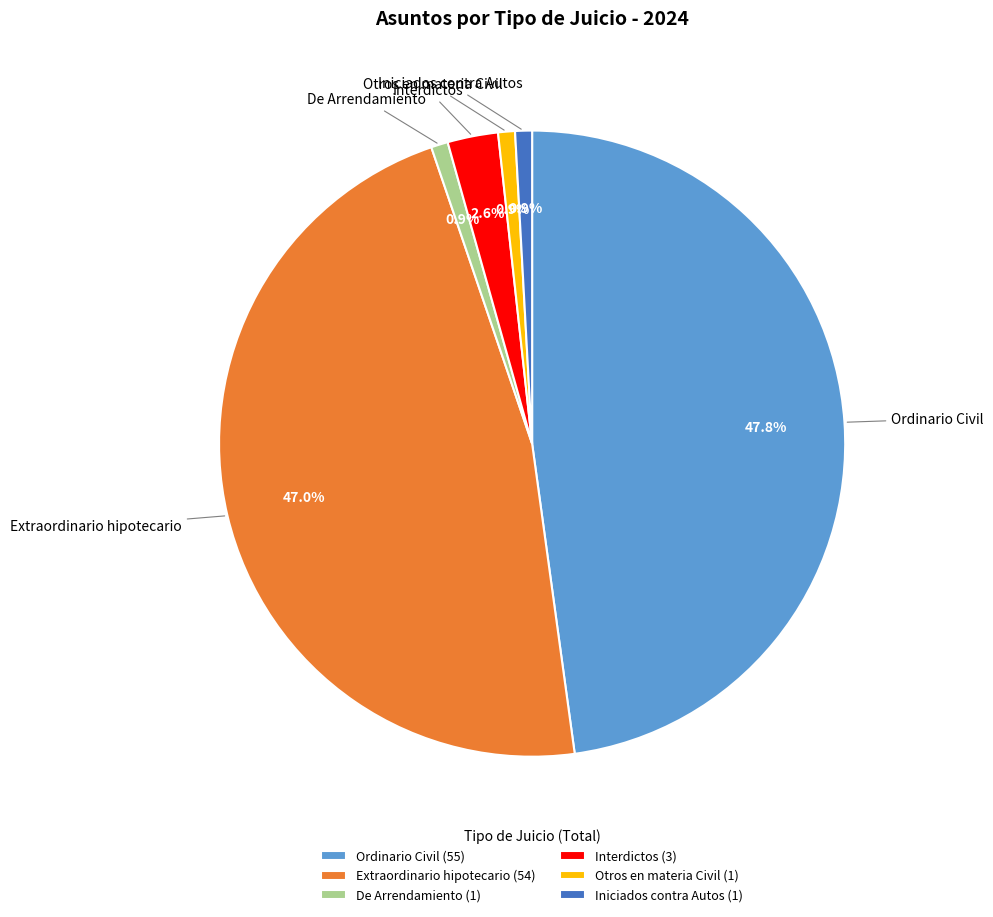

Combined, do Otros en materia Civil and Iniciados contra Autos account for over 50%?

No